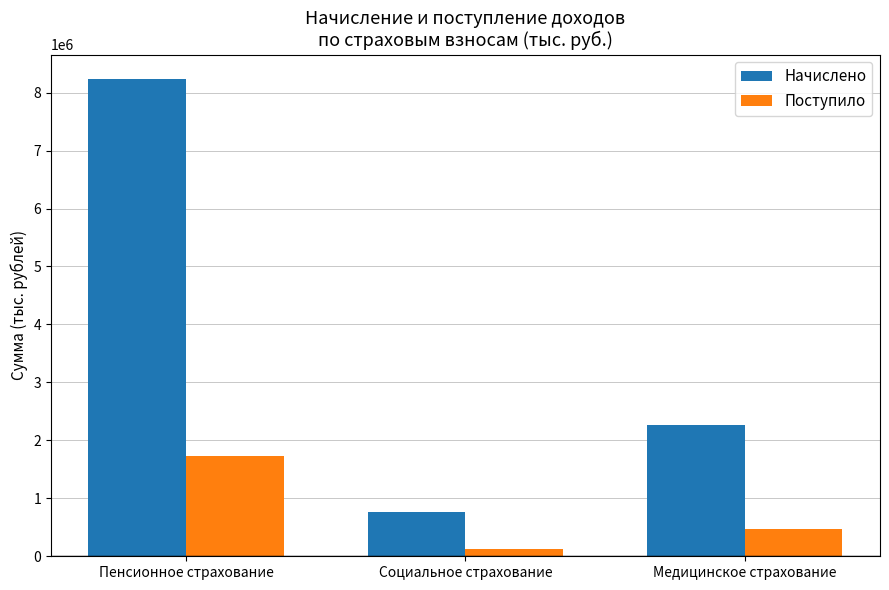

Are the bars grouped side by side (vs. stacked)?

Yes